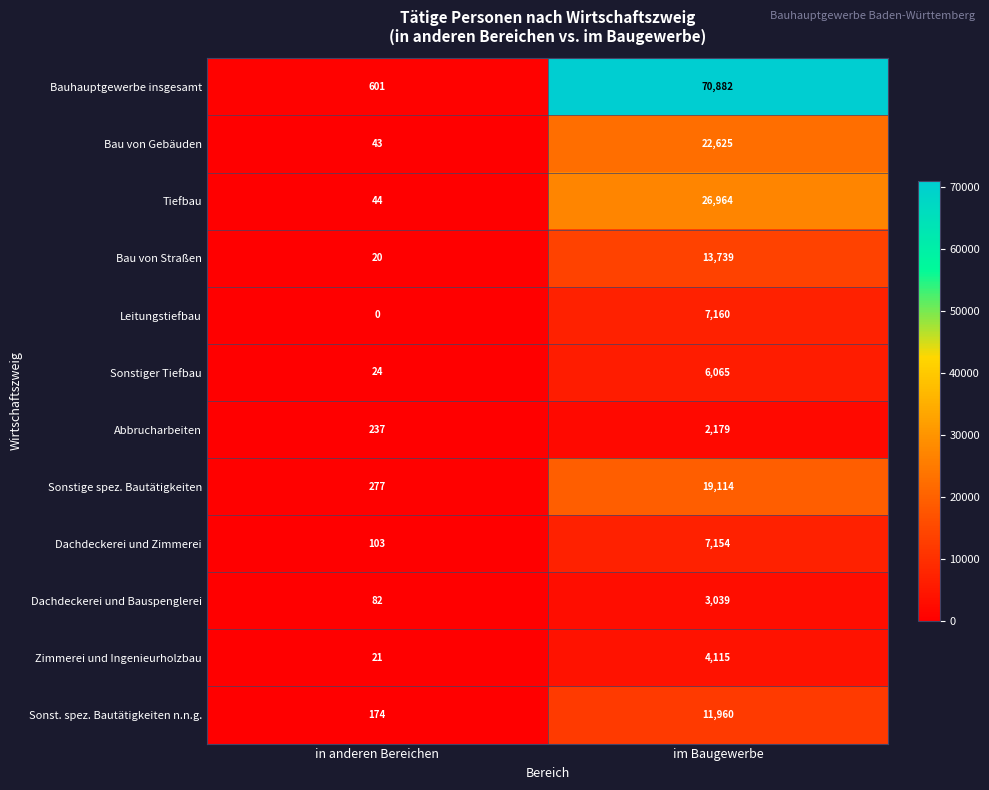

What is the difference between the maximum and minimum values in the Bau von Straßen series?

13719